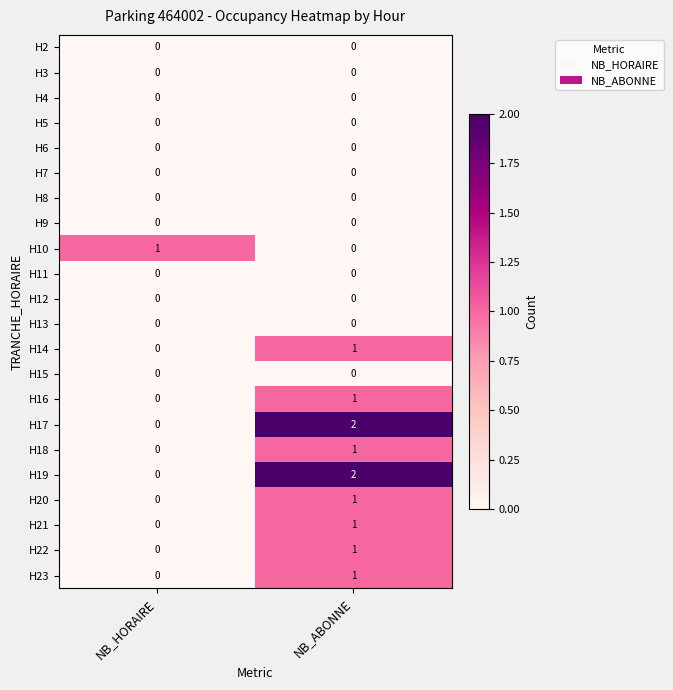

Which category has the highest value across all series?

NB_ABONNE